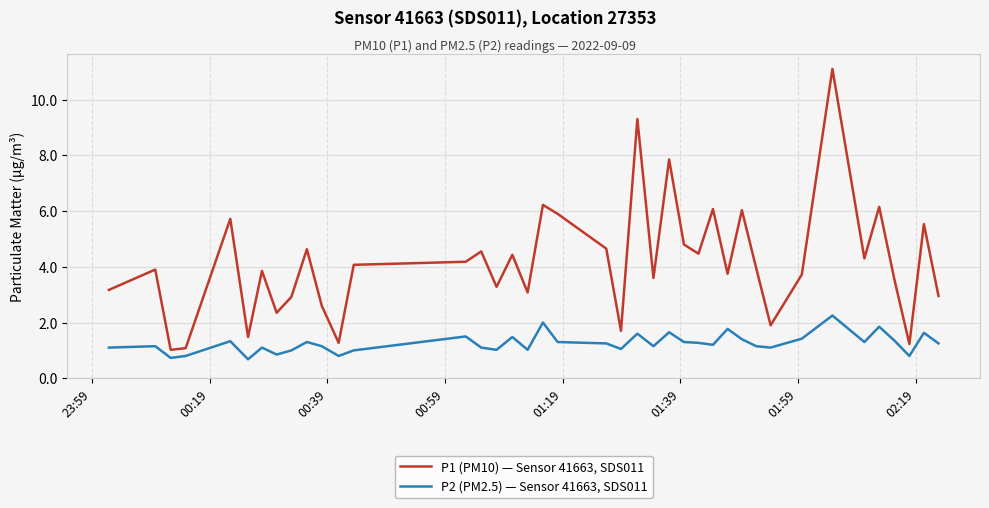

Which series has the largest range (max minus min)?

P1 (PM10) — Sensor 41663, SDS011